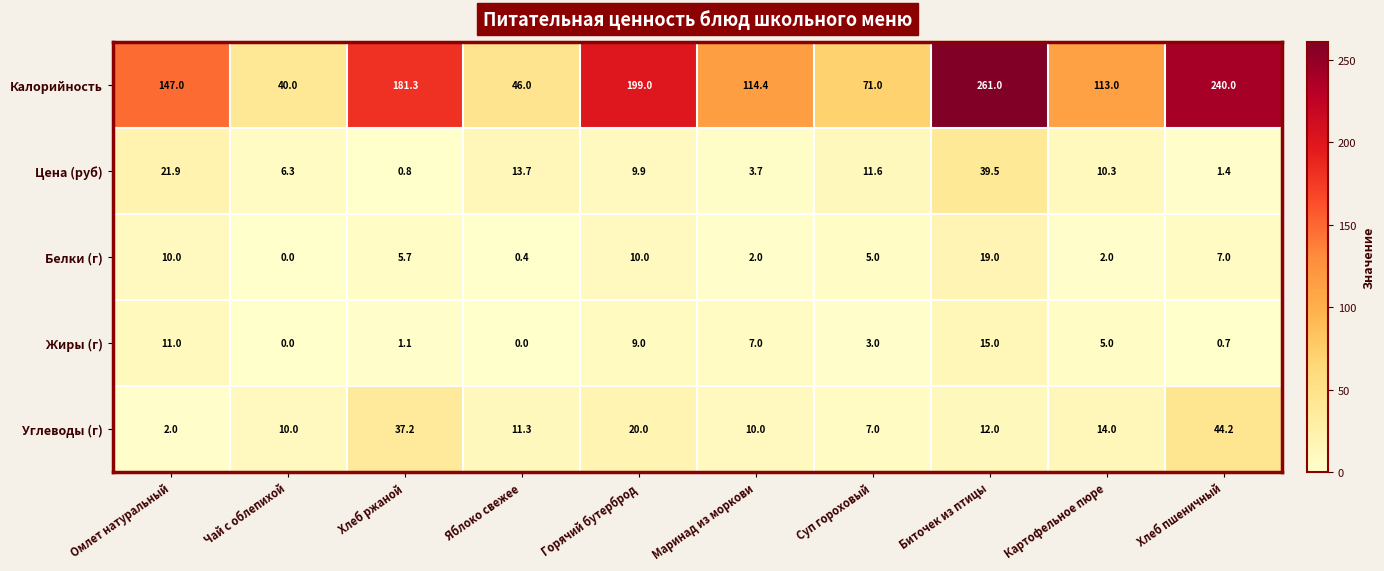

At Хлеб ржаной, list the series in order from largest to smallest.

Калорийность, Углеводы (г), Белки (г), Жиры (г), Цена (руб)